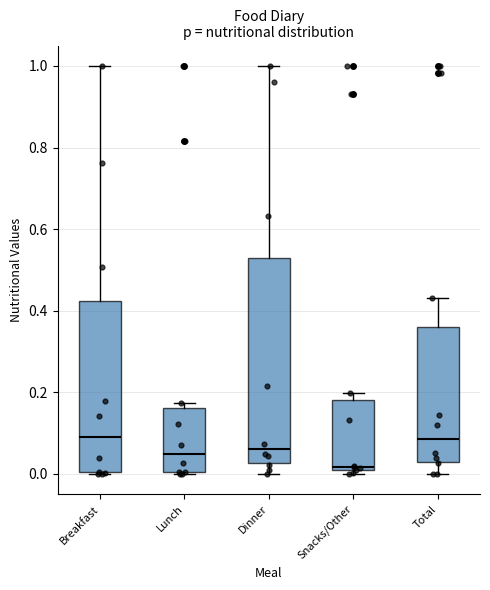

Where is the lower edge of the box for Lunch on the y-axis? The values are not printed on the chart, so give them approximately, as read against the axis.

0.00